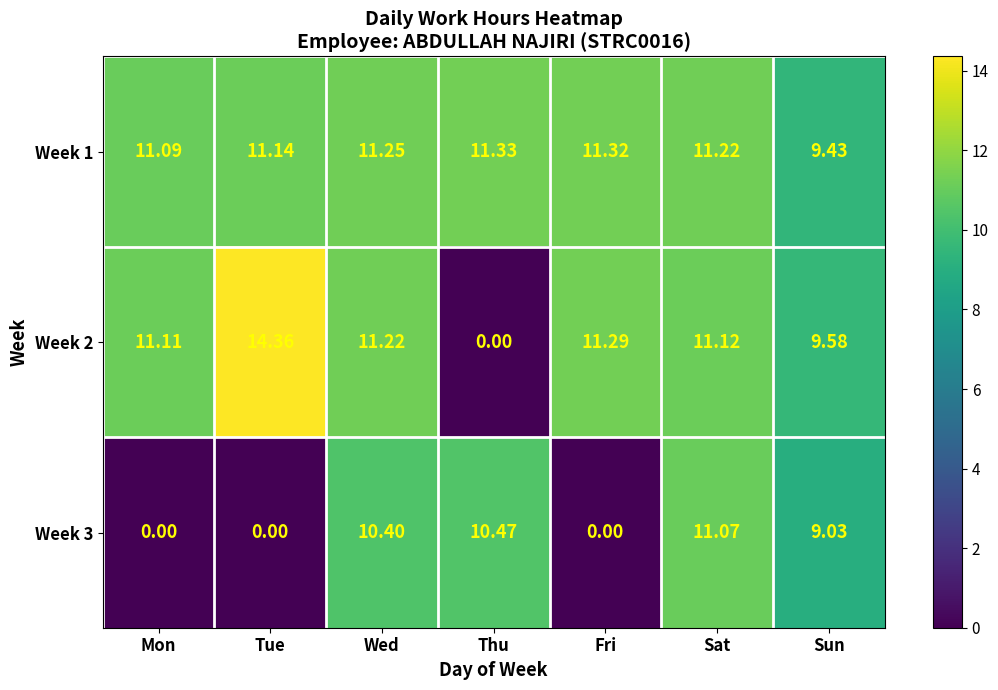

Is the value of Week 1 at Sun greater than the value of Week 2 at Mon?

No